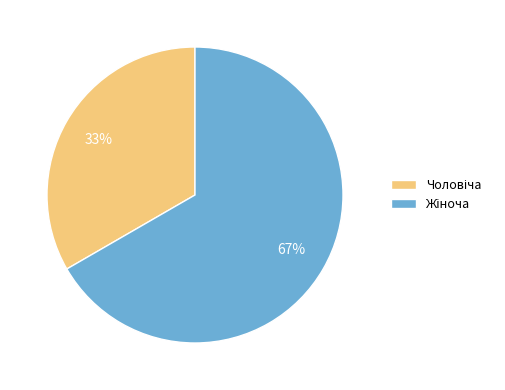

To the nearest percent, what is the average slice percentage?

50%